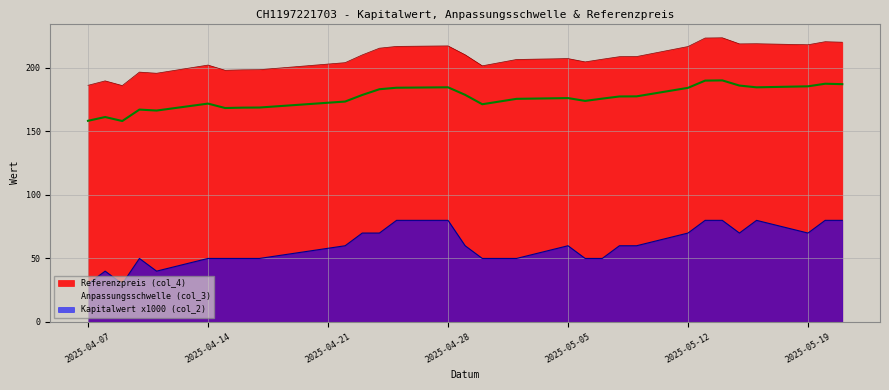

In Kapitalwert (col_2), how many points are lower than both neighbors (excluding endpoints)?

4